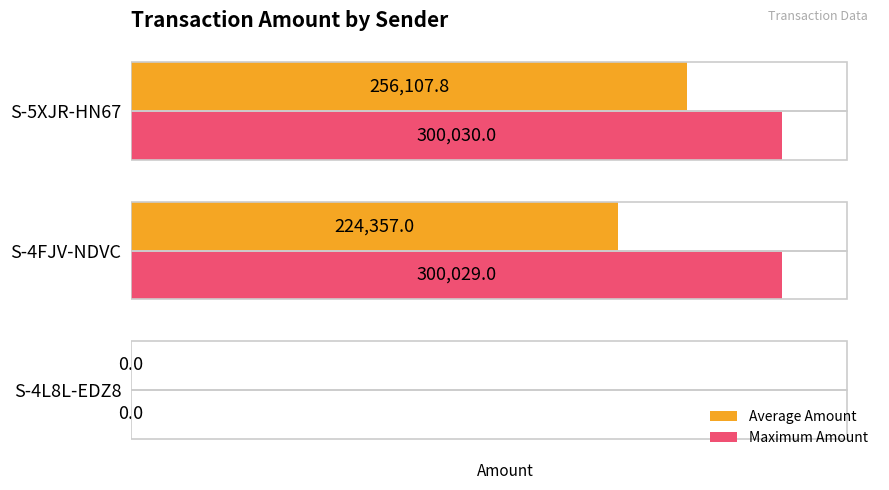

Where is Maximum Amount nearest to the value 150015?

S-4FJV-NDVC